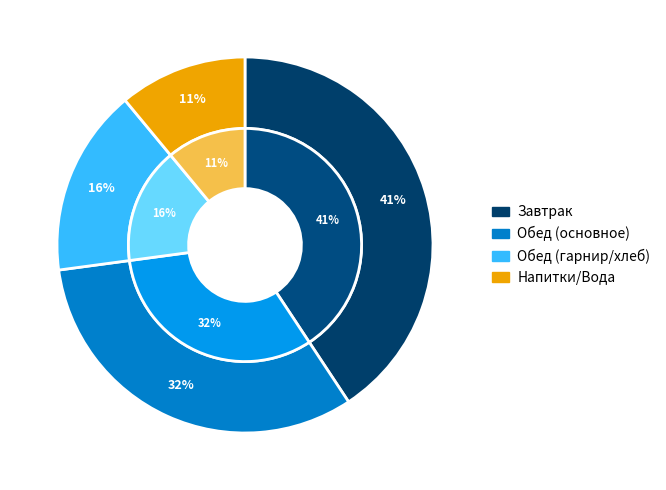

Is it true that Тефтели из говядины is 37% of the pie?

False